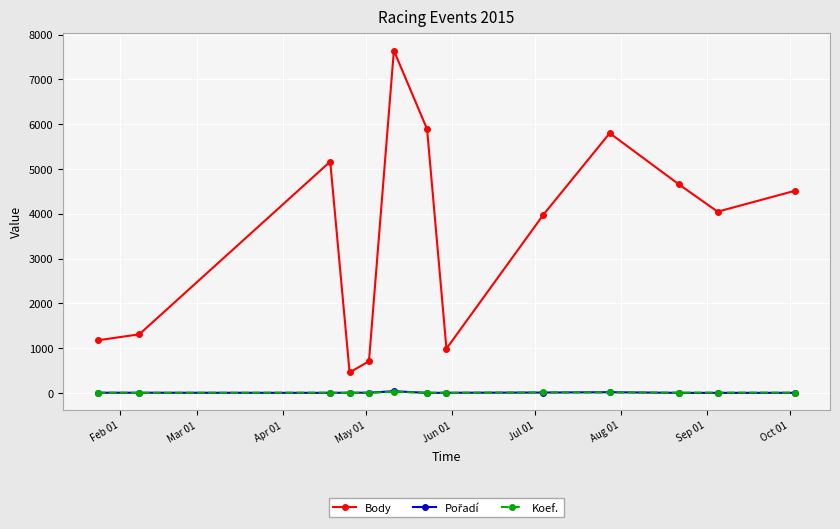

Which series has the largest range (max minus min)?

Body